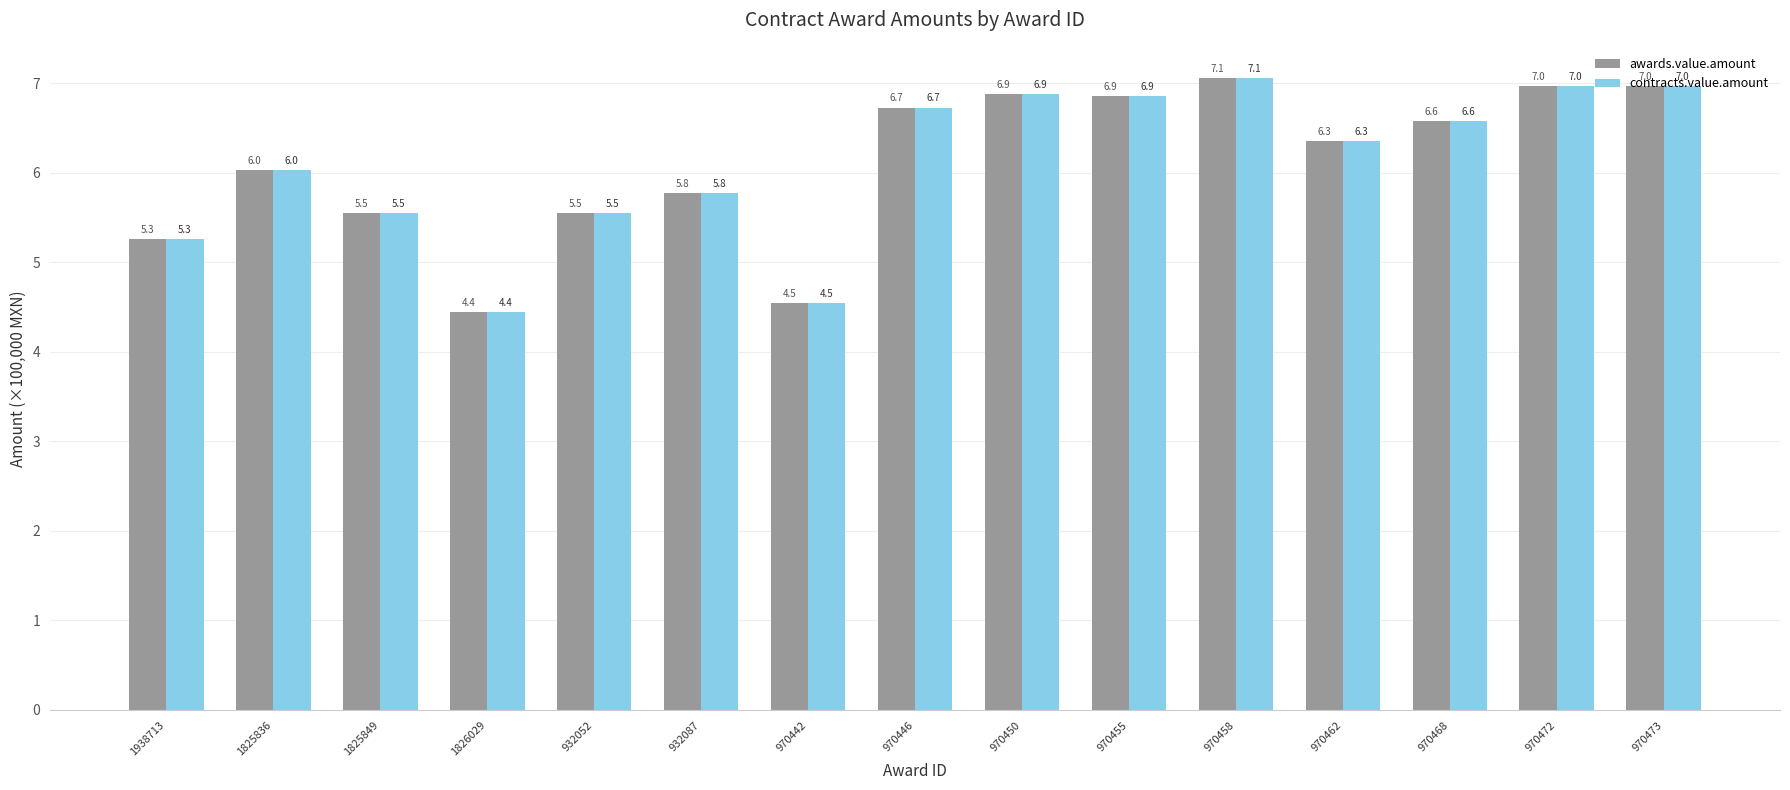

Does the chart contain any negative values?

No